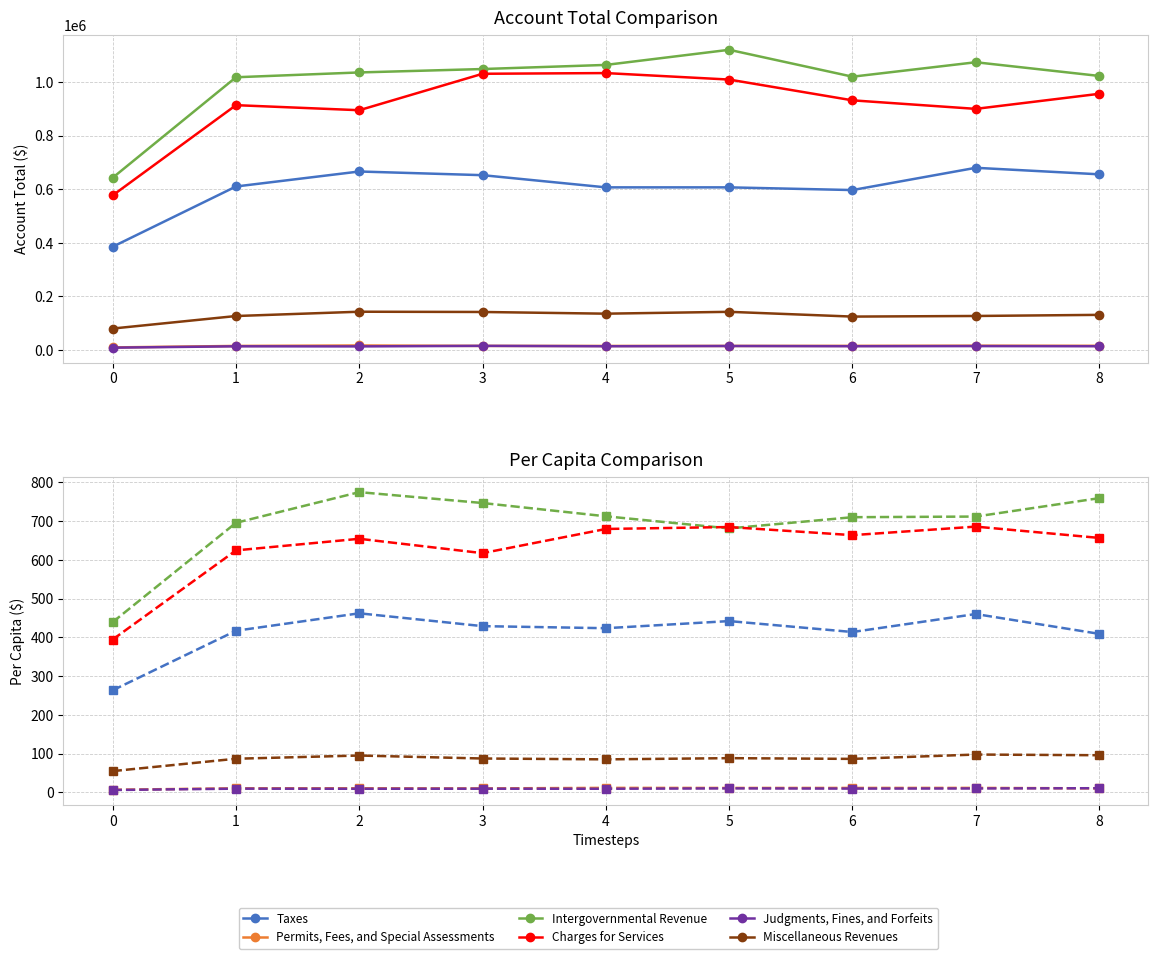

What are all the series names shown in the legend?

Taxes, Permits, Fees, and Special Assessments, Intergovernmental Revenue, Charges for Services, Judgments, Fines, and Forfeits, Miscellaneous Revenues